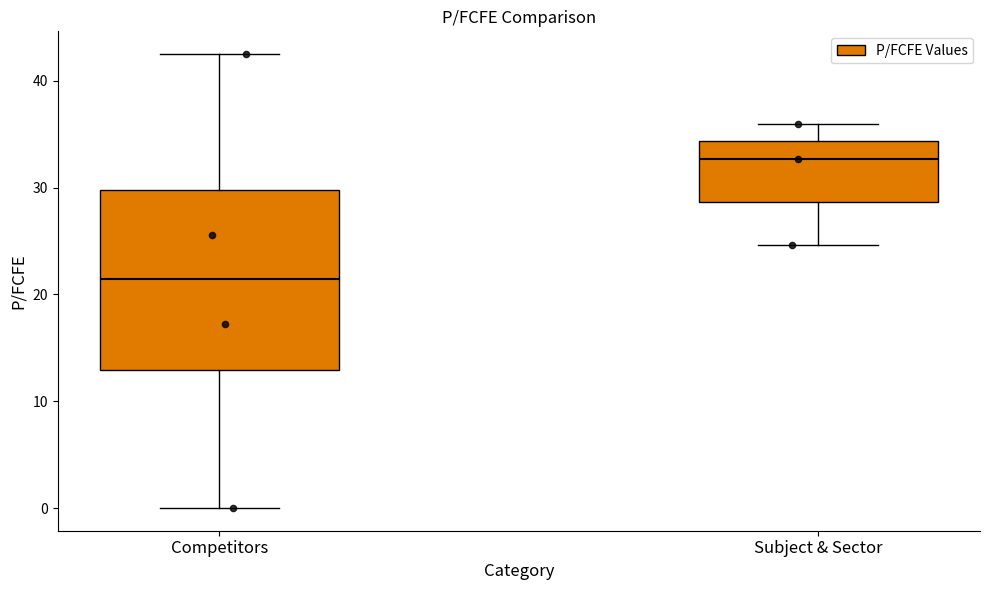

Comparing the boxes themselves (not the whiskers), which one is the tallest?

Competitors